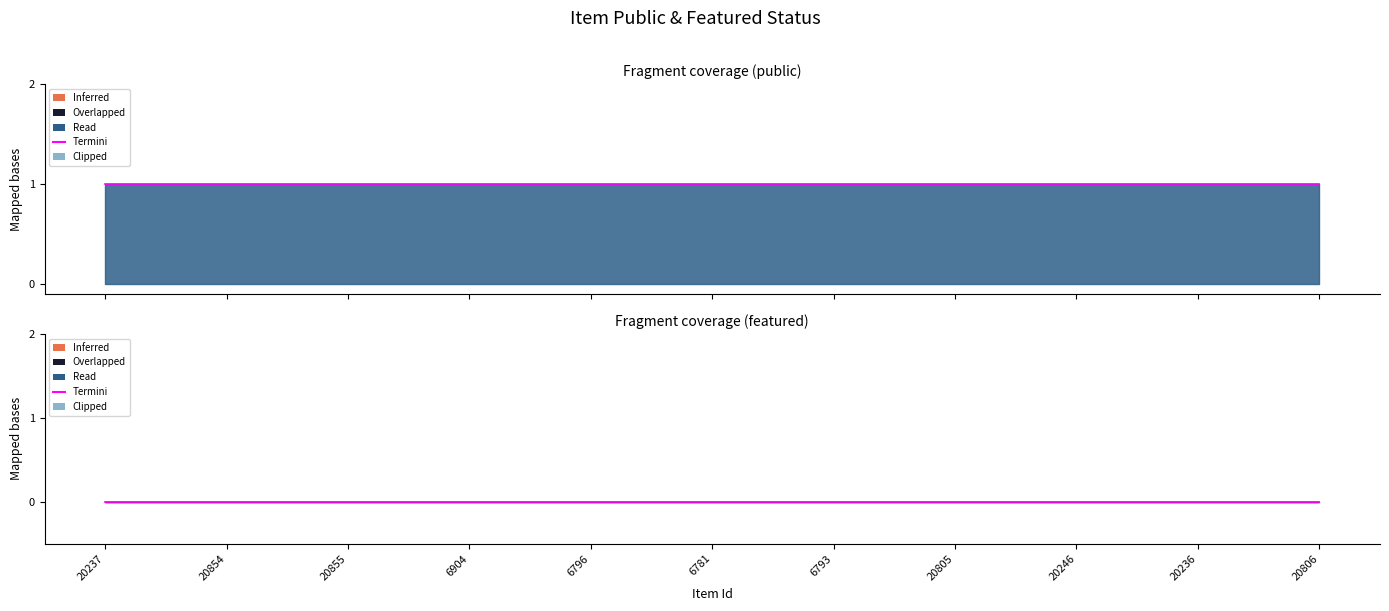

Reading right to left, extract all data points from this chart.

public: 1	1	1	1	1	1	1	1	1	1	1
featured: 0	0	0	0	0	0	0	0	0	0	0